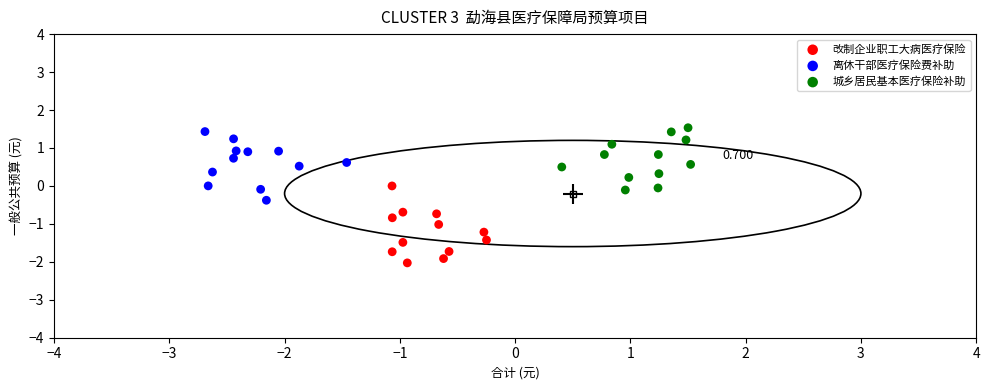

Which series has the largest Y range (max minus min)?

改制企业职工大病医疗保险